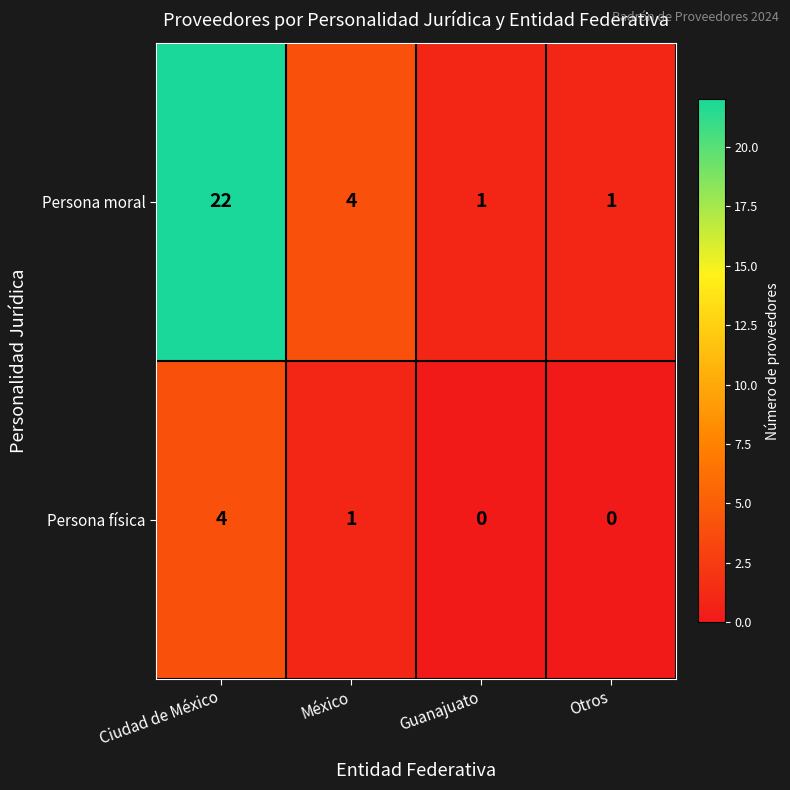

Is it true that Persona física equals 0 at Otros?

True